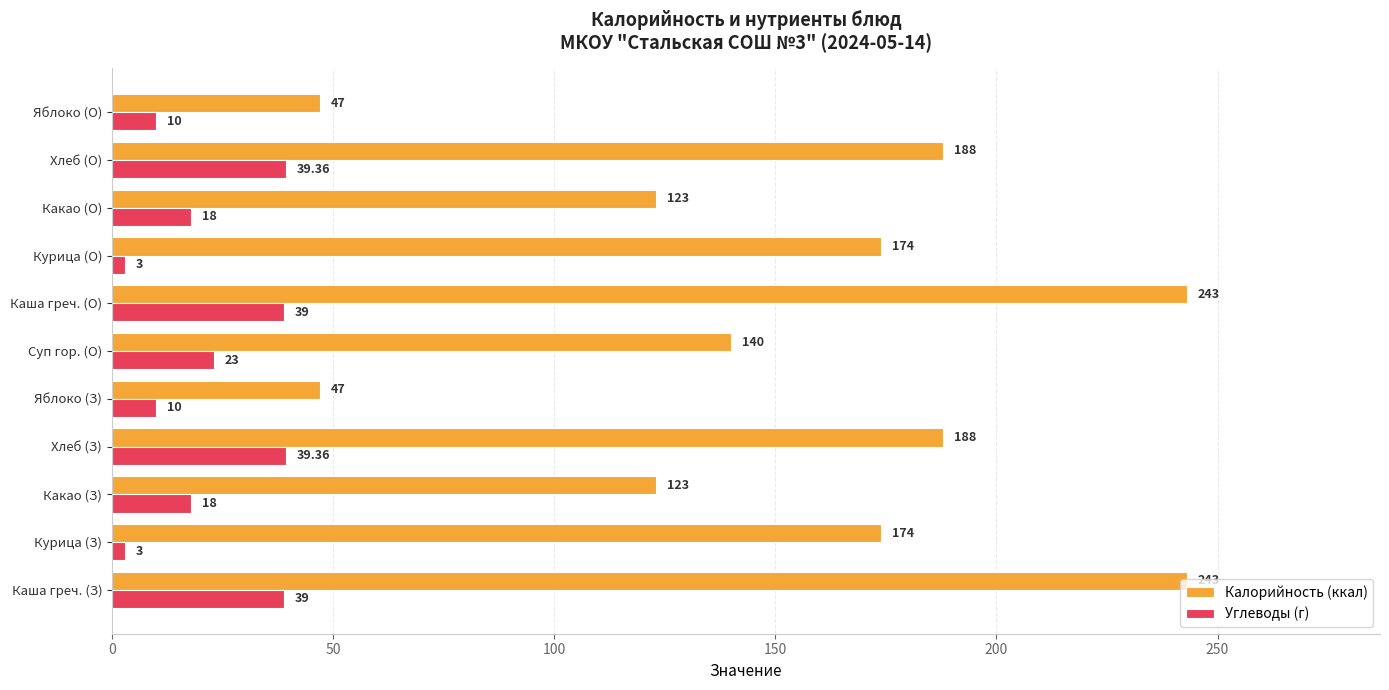

Rank the series at Хлеб (З) from lowest to highest value.

Углеводы (г), Калорийность (ккал)